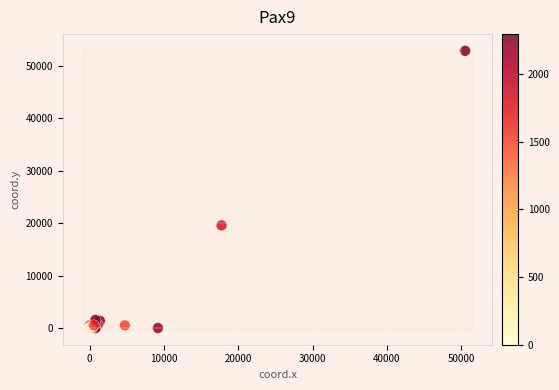

What Y value in the scatter plot is closest to 26422?

19562.8